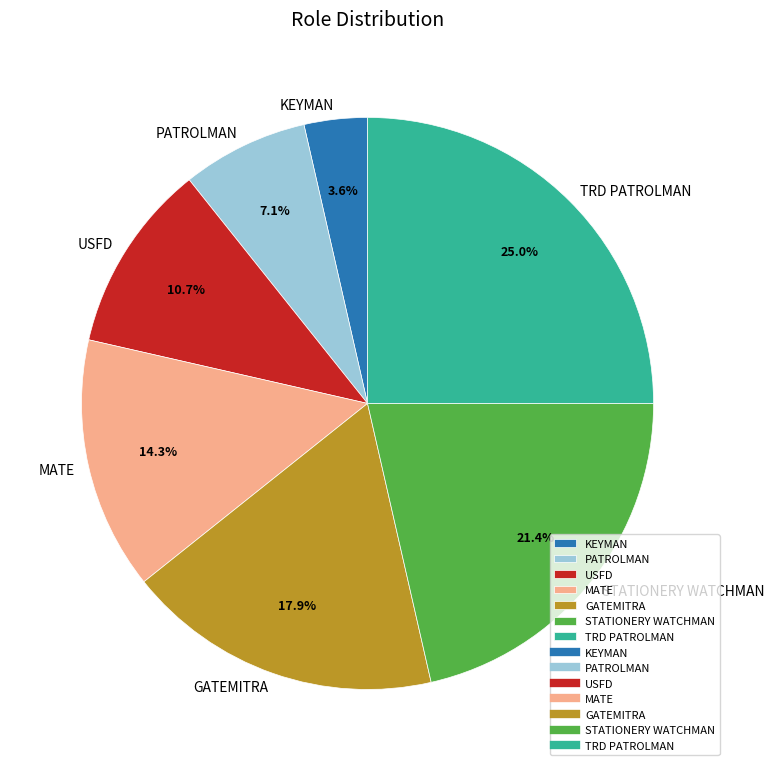

Between KEYMAN and USFD, which is larger?

USFD